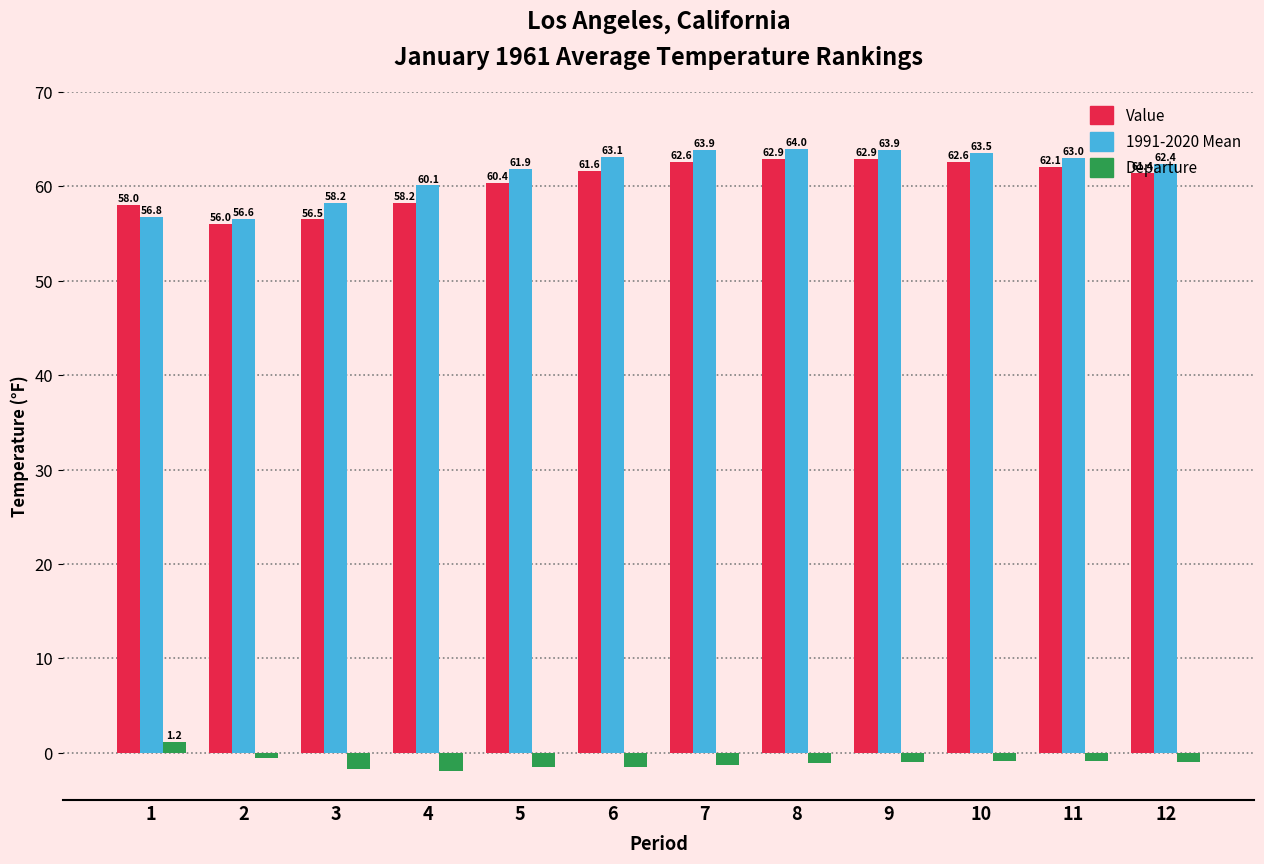

What is the difference between the 1991-2020 Mean values at 11 and 12?

0.6